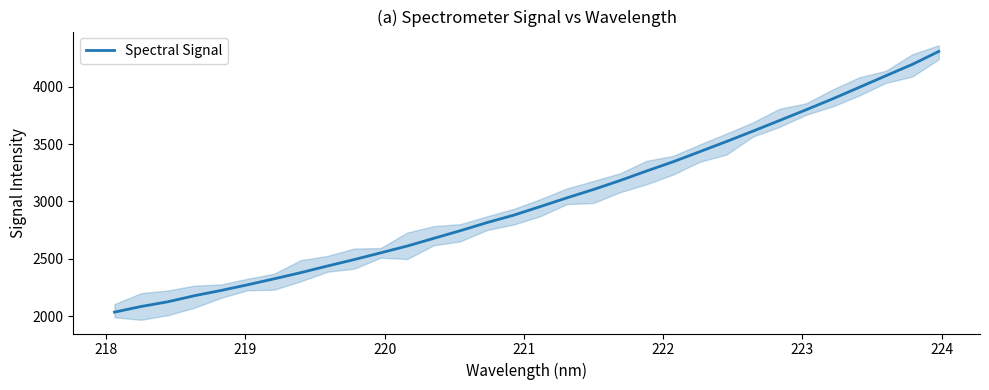

How many values exceed 2955?

16